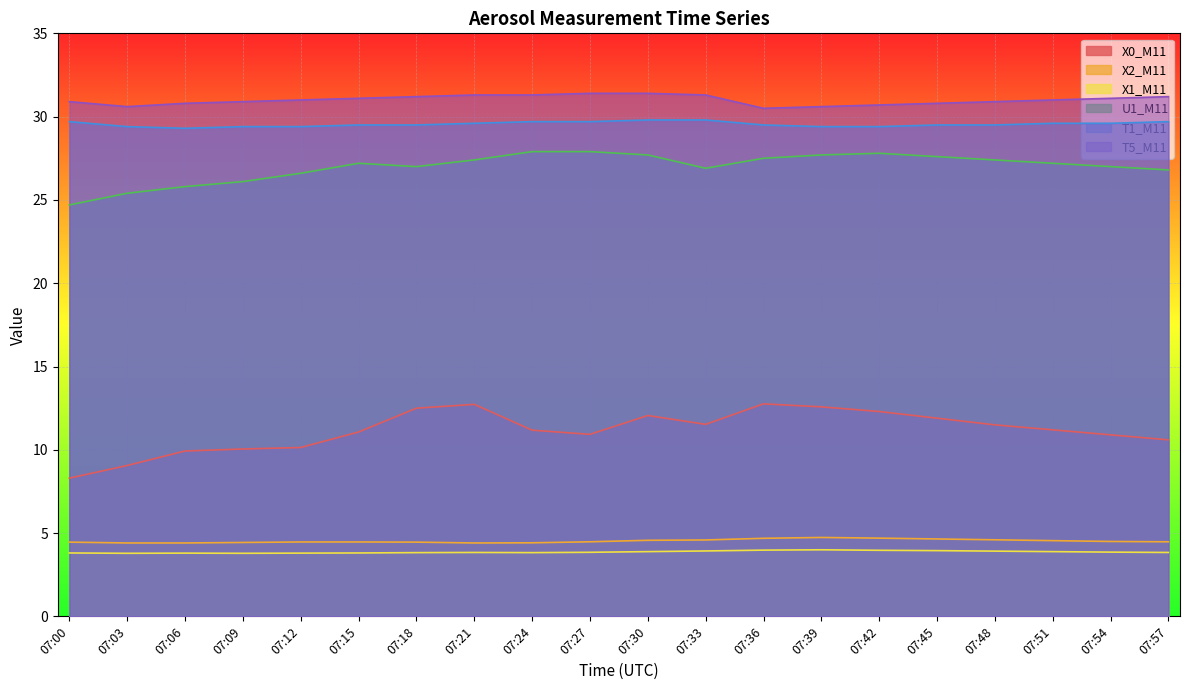

What is the sum of all U1_M11 values?

539.6